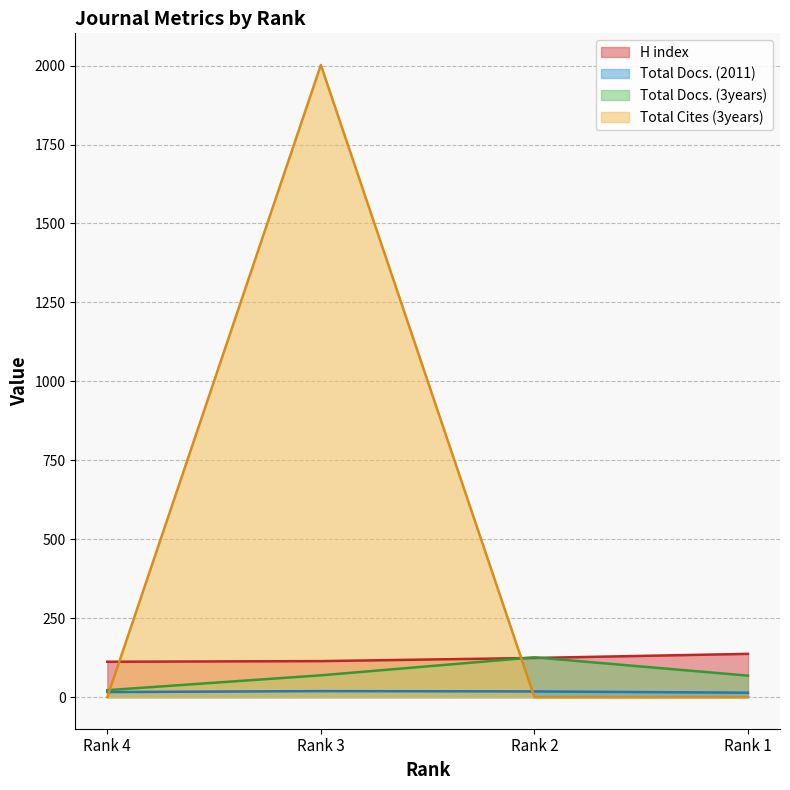

Where is Total Cites (3years) nearest to the value 1001?

Rank 4